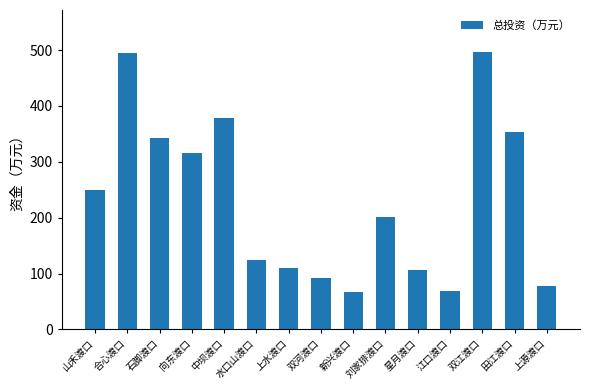

Reading left to right, list all the values displayed in this chart.

249.0	494.7	342.4	315.1	378.9	125.0	109.6	91.6	66.7	200.6	106.2	69.3	497.2	352.8	78.6